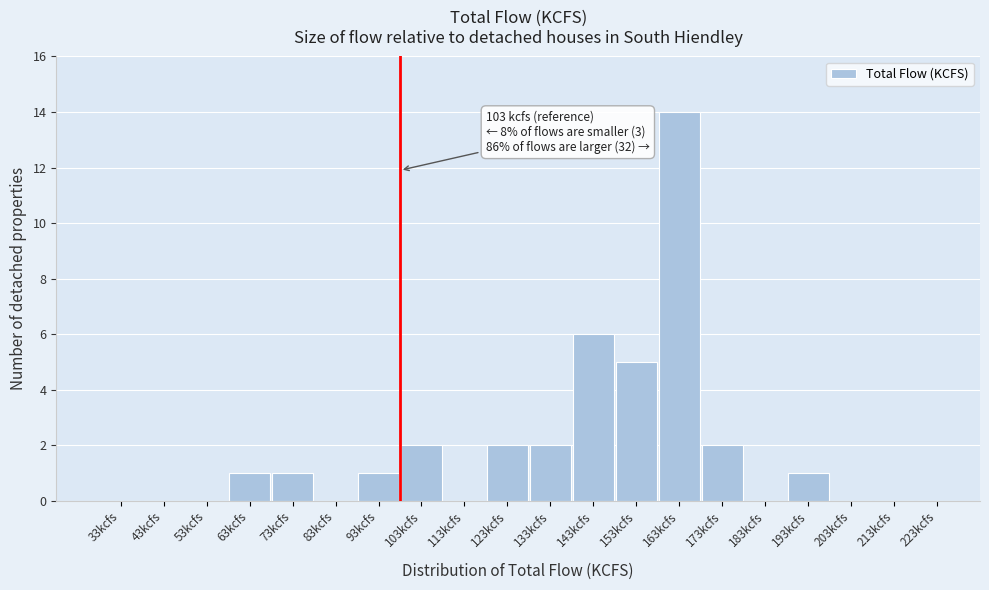

Reading left to right, extract all data points from this chart.

33kcfs=0	43kcfs=0	53kcfs=0	63kcfs=1	73kcfs=1	83kcfs=0	93kcfs=1	103kcfs=2	113kcfs=0	123kcfs=2	133kcfs=2	143kcfs=6	153kcfs=5	163kcfs=14	173kcfs=2	183kcfs=0	193kcfs=1	203kcfs=0	213kcfs=0	223kcfs=0